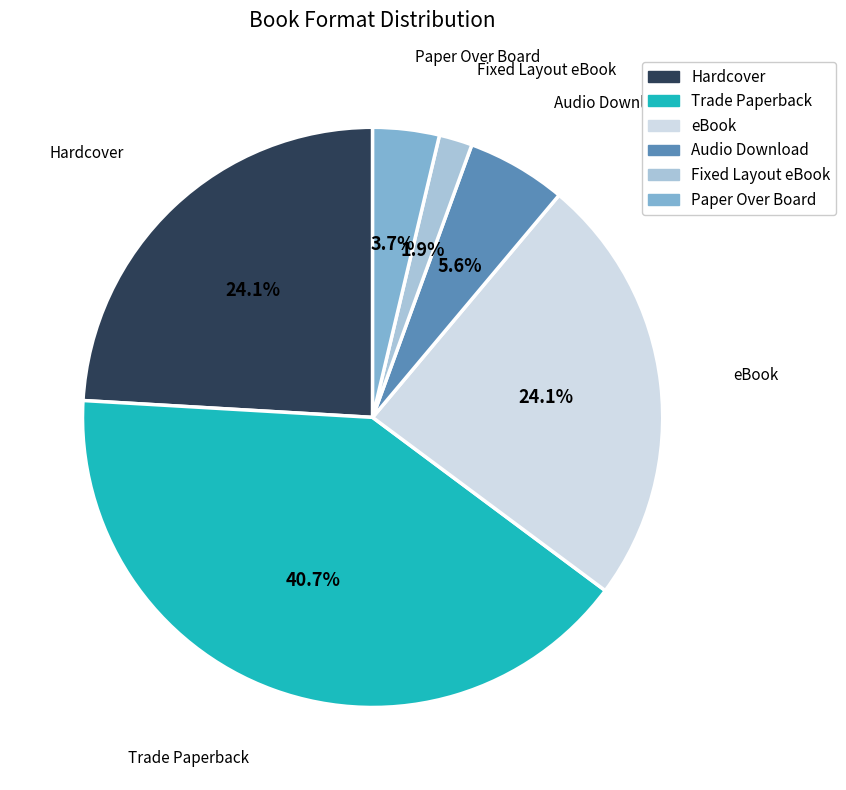

Which slice is the largest?

Trade Paperback